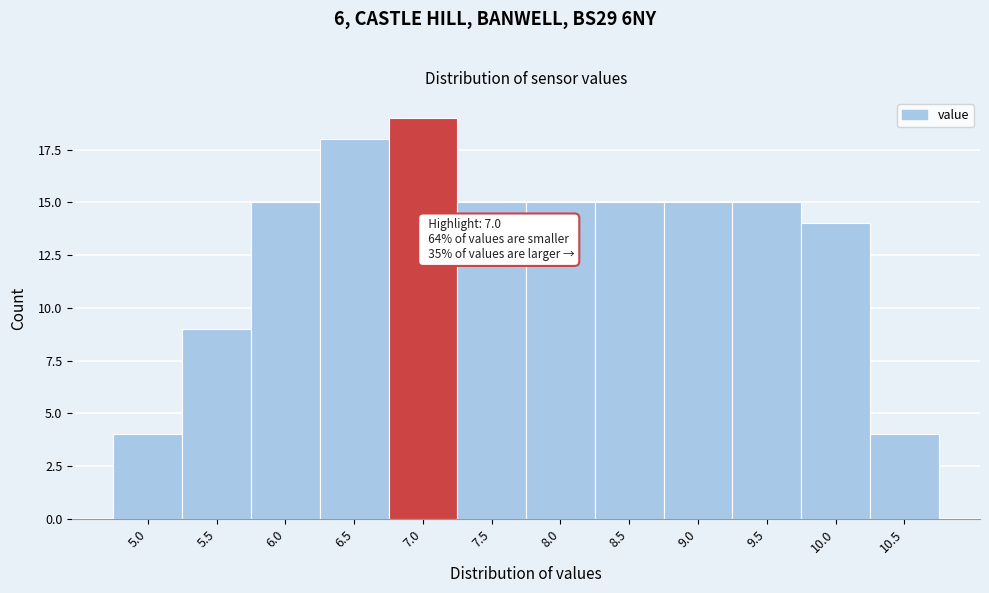

Reading right to left, transcribe all the data shown in this chart.

4	14	15	15	15	15	15	19	18	15	9	4